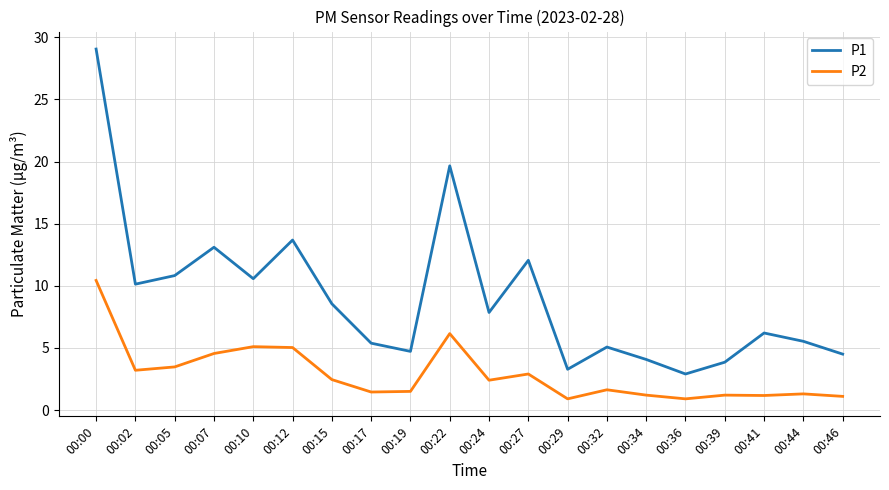

The value of P1 at 00:24 is 11.7. True or false?

False